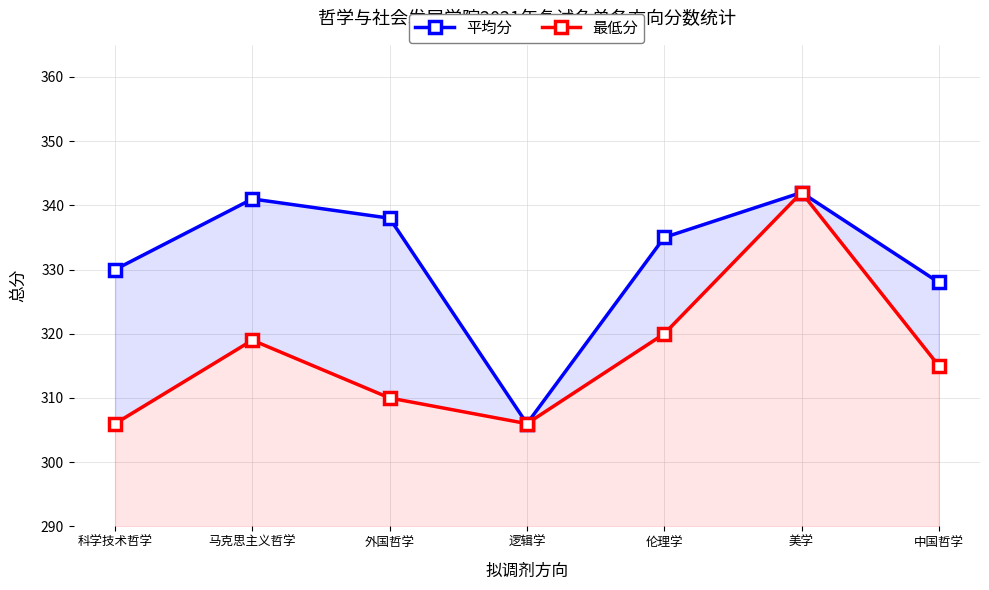

What is the highest value of the 平均分 series?

342